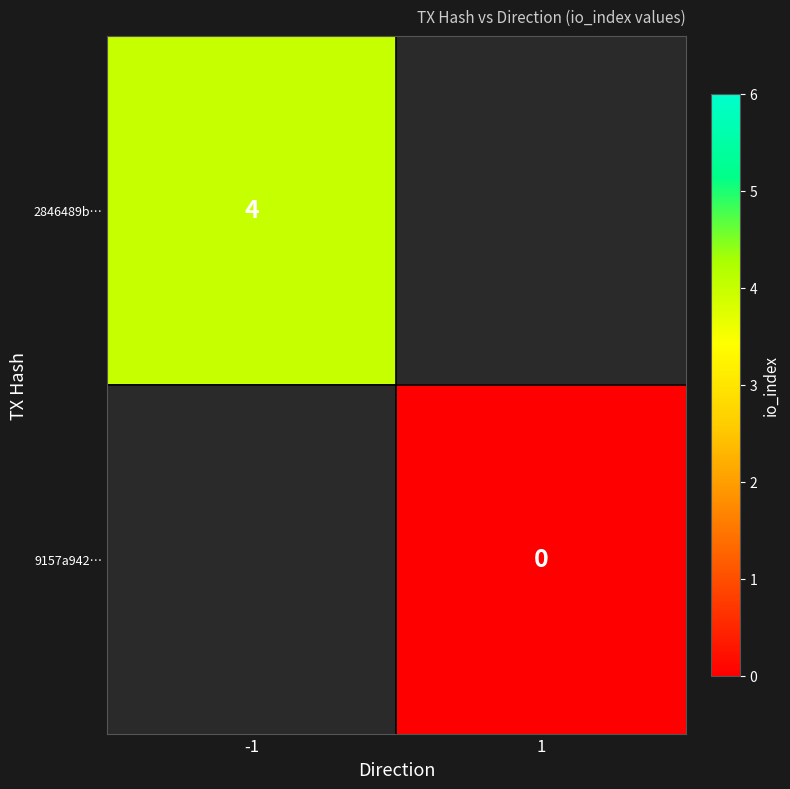

Is it true that 2846489b… equals 4 at -1?

True